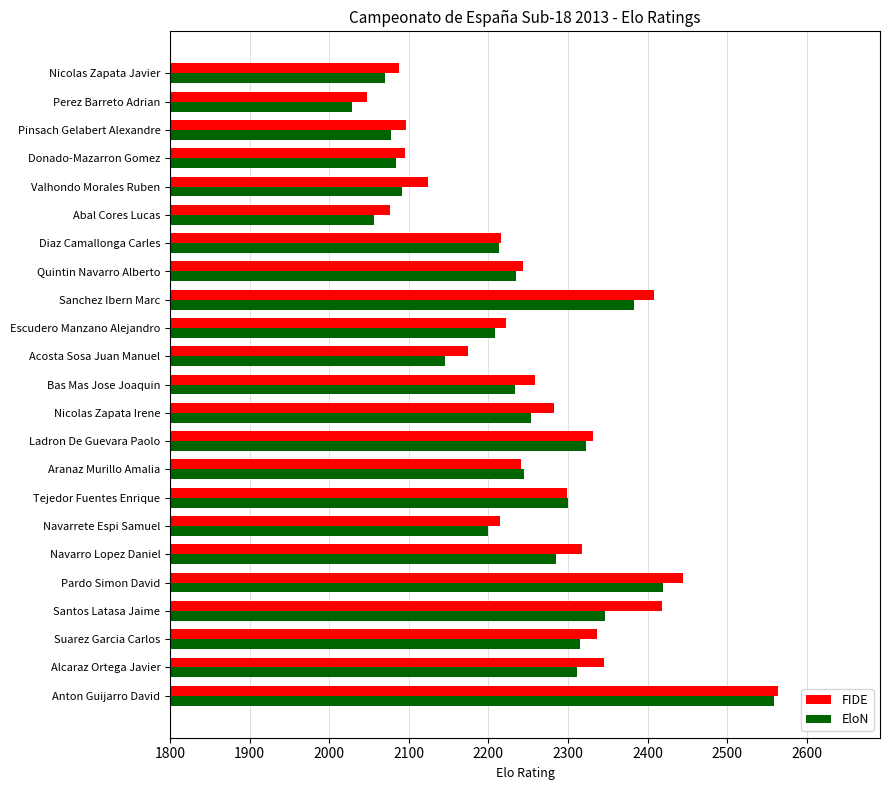

What is the average value of the FIDE series?

2254